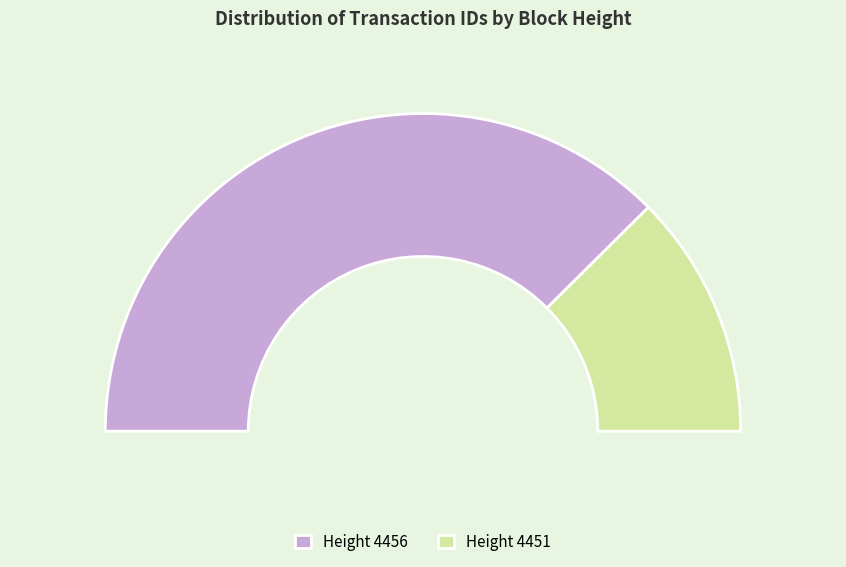

What is the change in value from 4456 to 4451?

-9215106062276663296